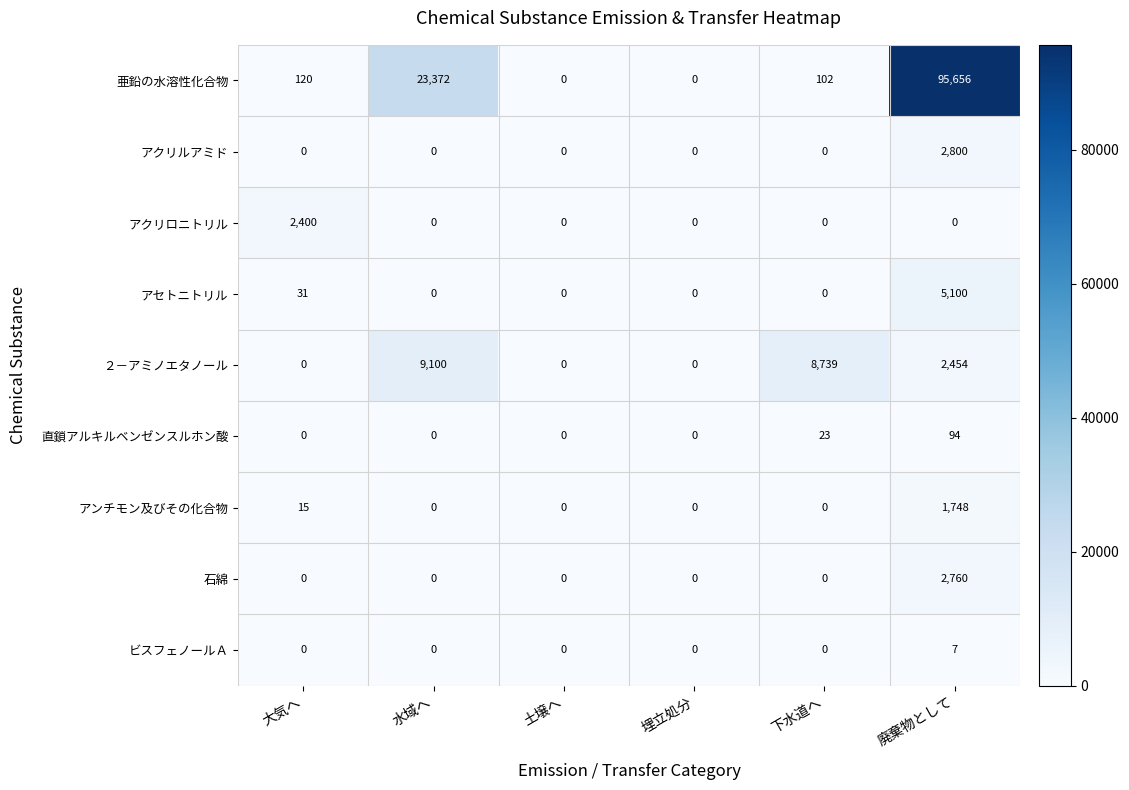

Which series has the largest total across all categories?

亜鉛の水溶性化合物